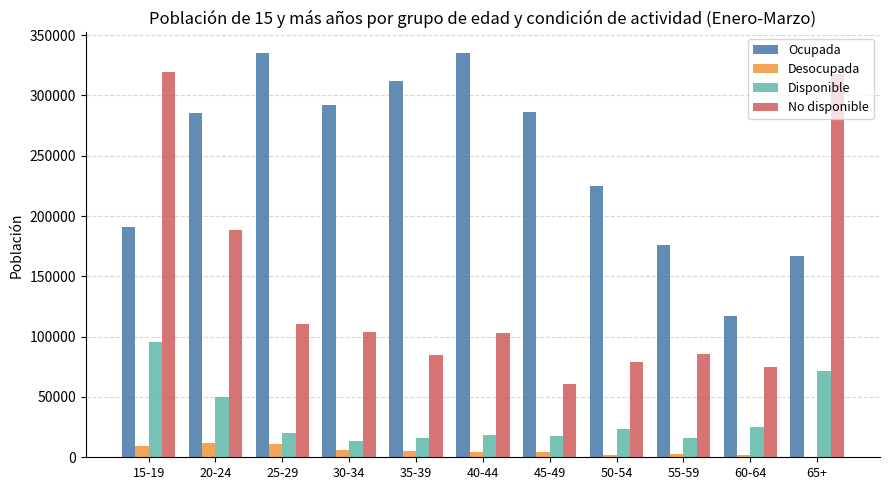

The value of No disponible at 65+ is 317441. True or false?

True